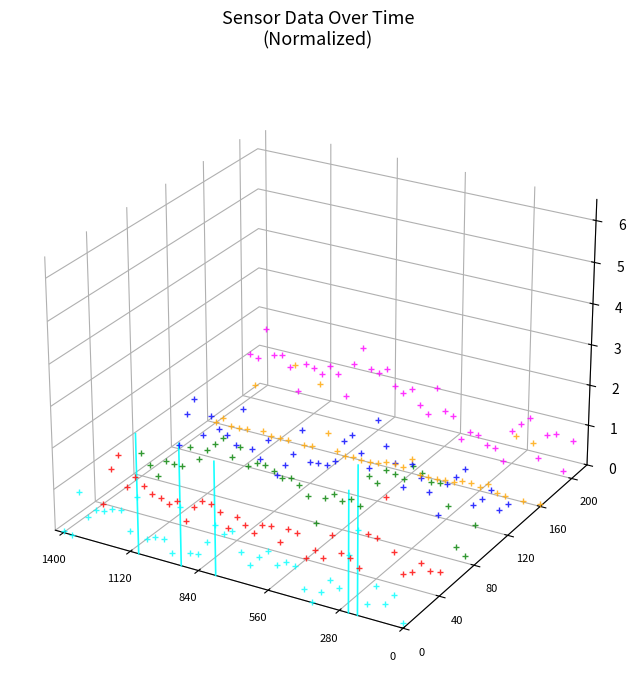

Is it true that BME280_humidity equals -0.0 at 19?

False